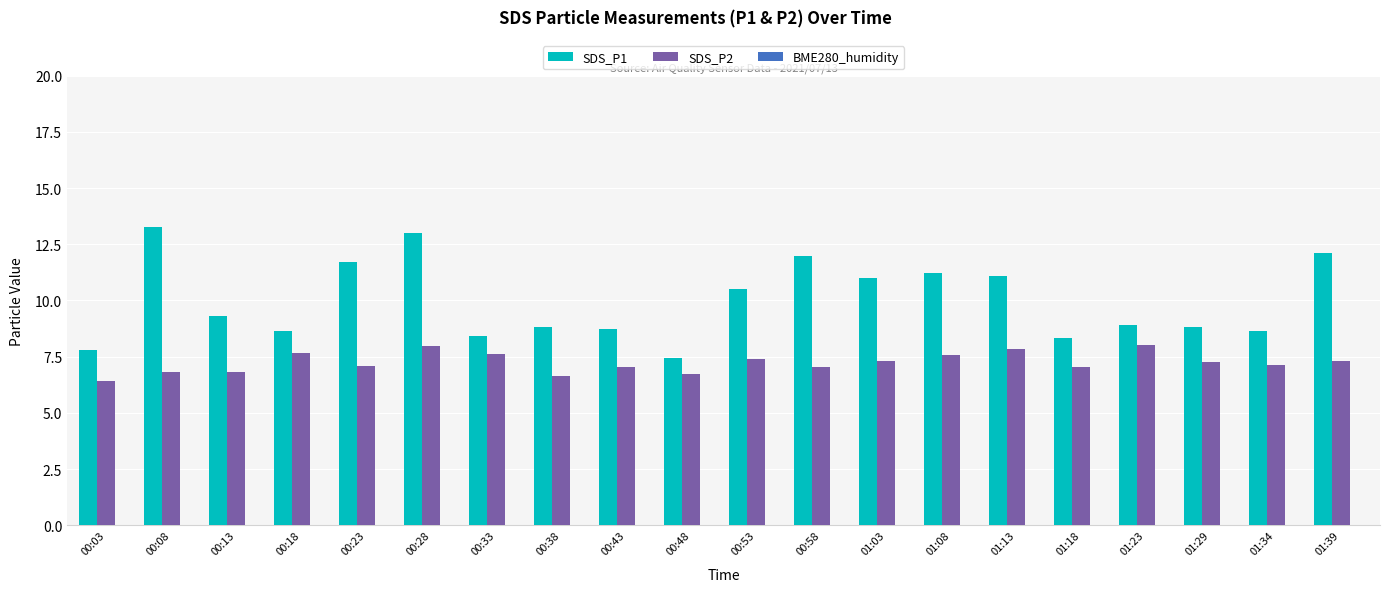

At which category is the sum across all series the highest?

00:28